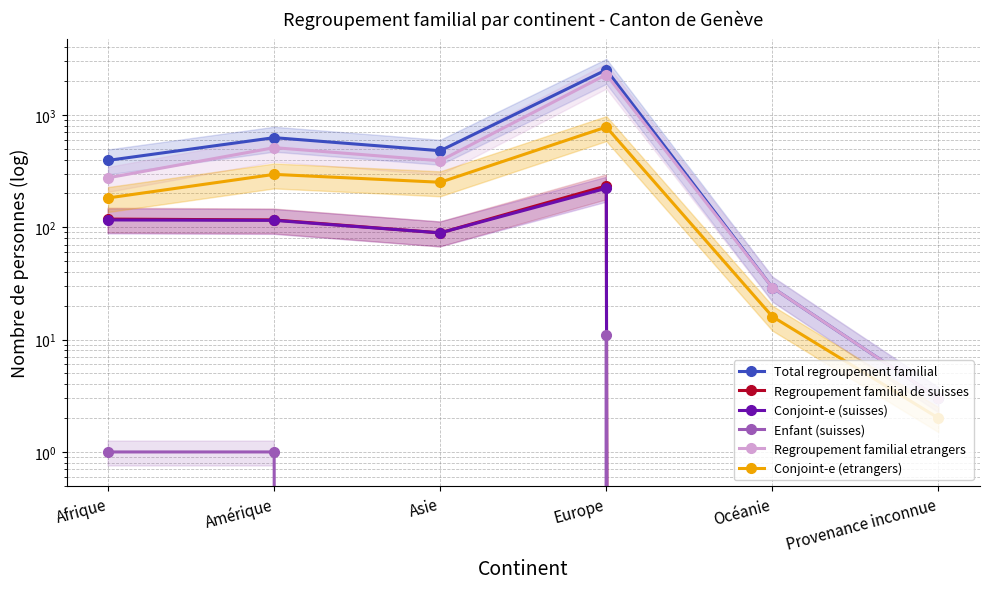

What is the difference between the Total regroupement familial values at Europe and Amérique?

1888